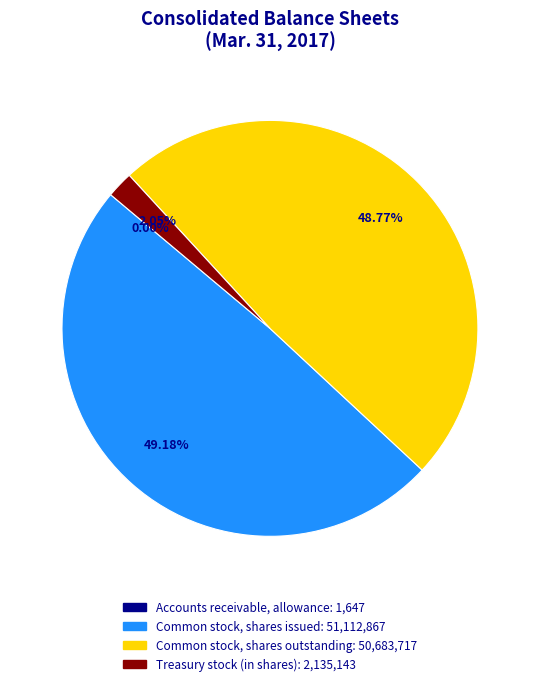

Between Treasury stock (in shares) and Common stock, shares issued, which is larger?

Common stock, shares issued